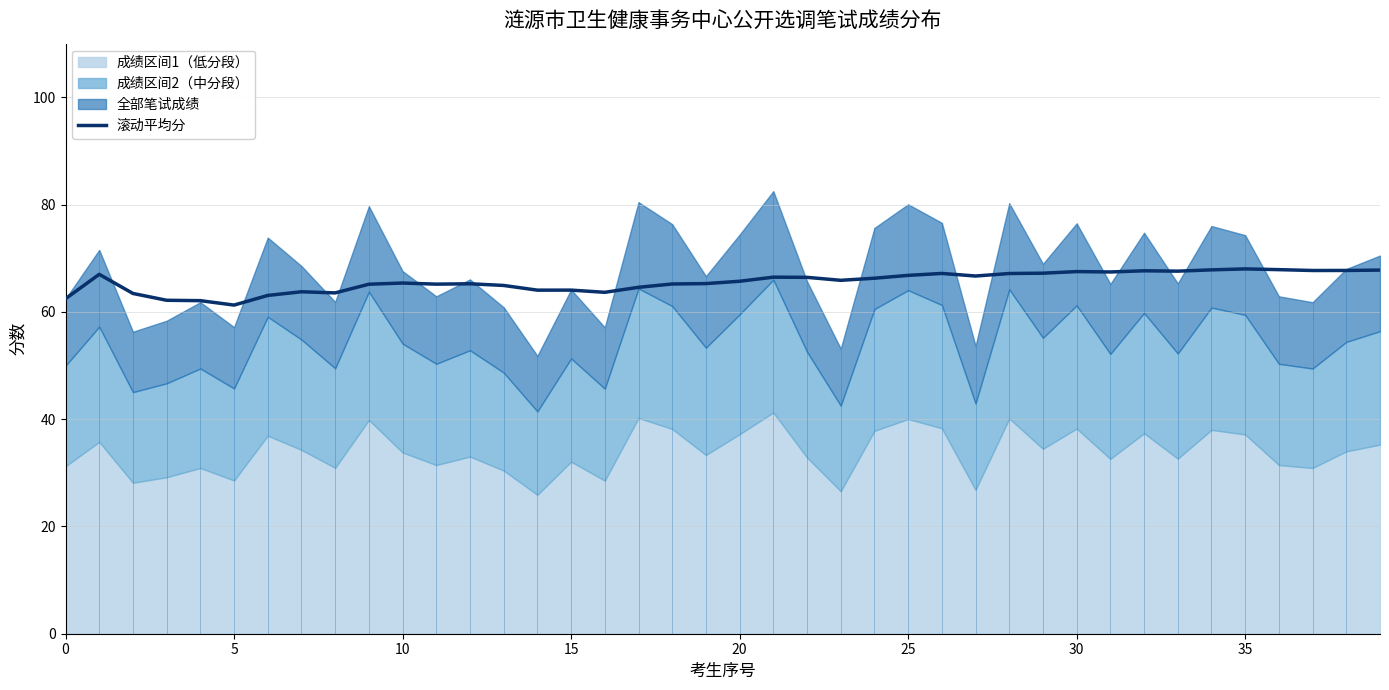

The value of 滚动平均分 at 15 is 64.1. True or false?

True